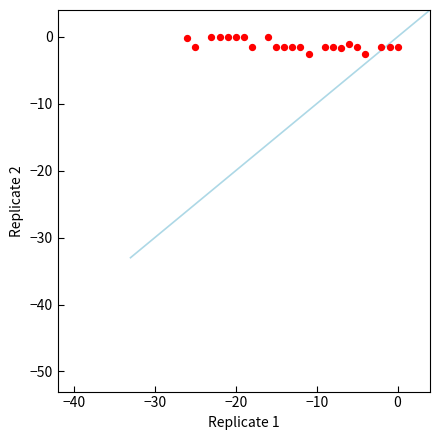

What is the range of X values (max minus min)?

26.0